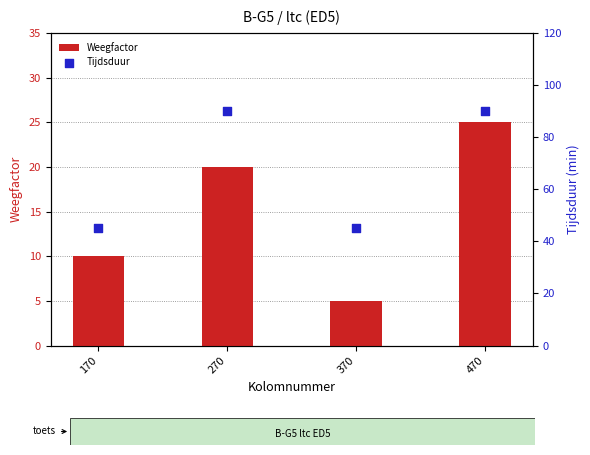

At which category is the sum across all series the highest?

470